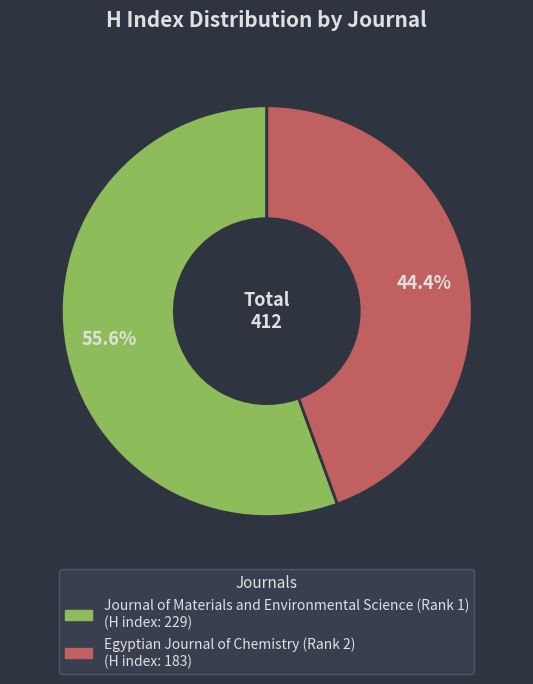

To the nearest percent, what is the average slice percentage?

50%